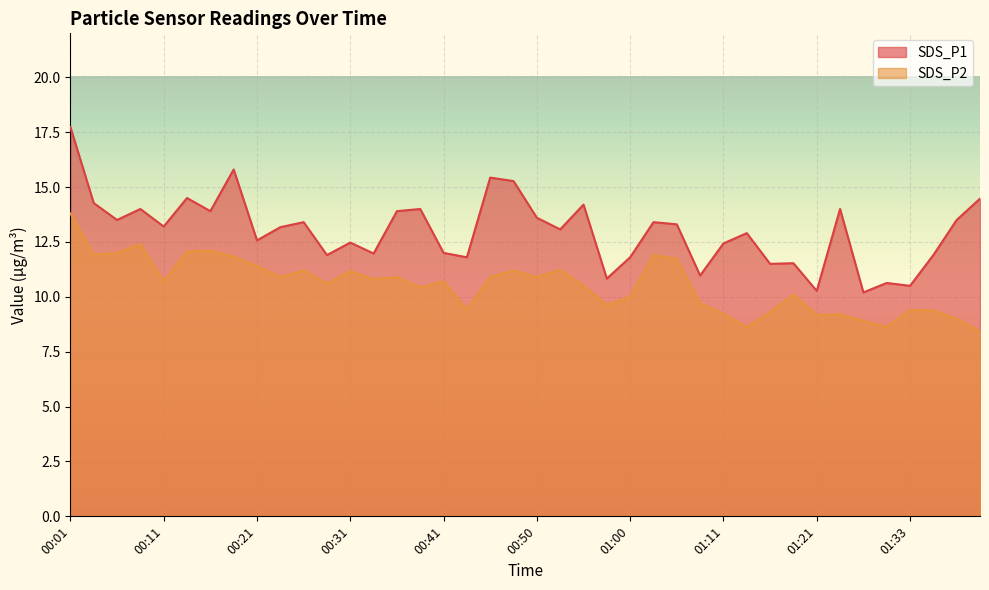

How many lines are shown in the chart?

2